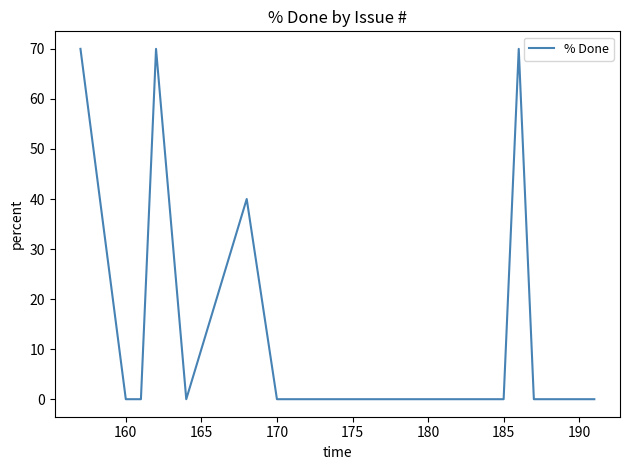

What is the greatest value displayed?

70